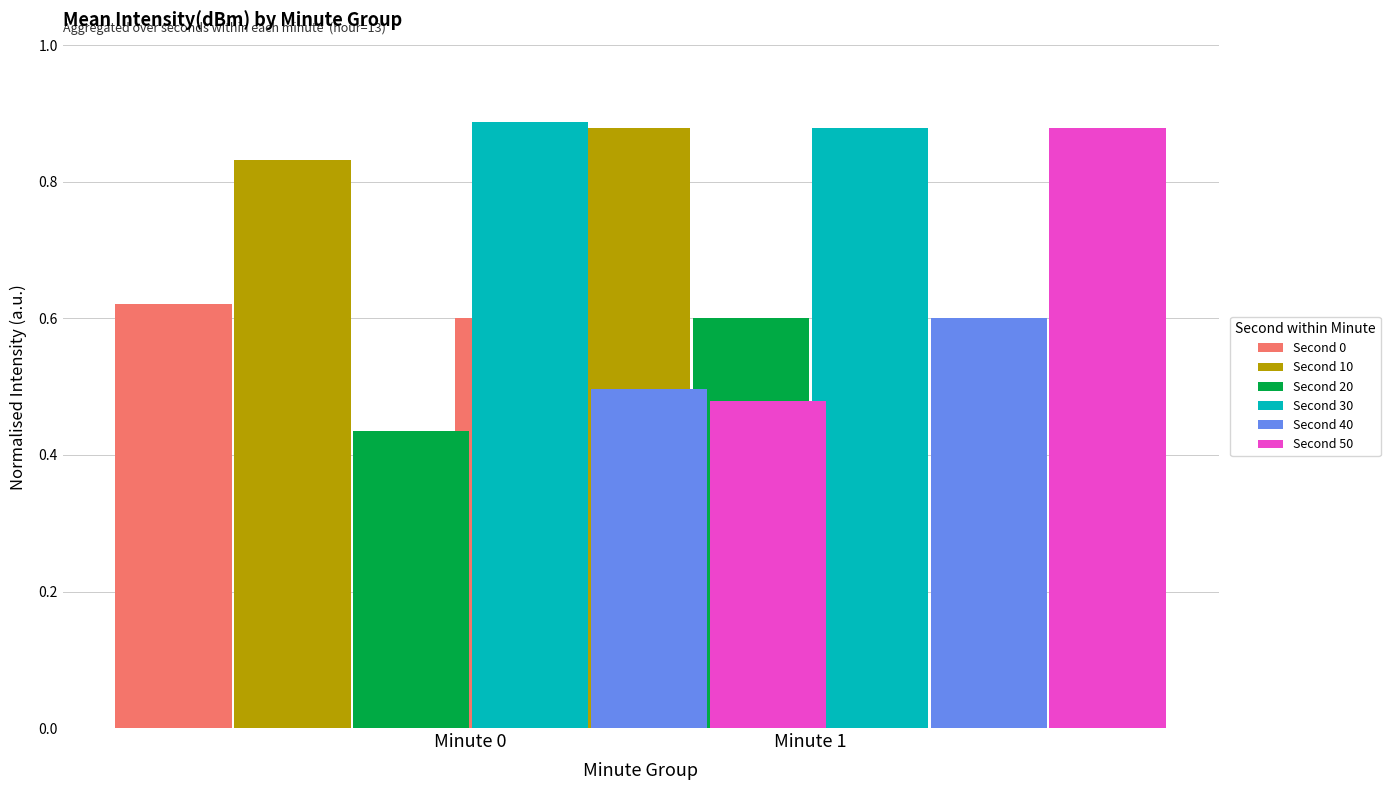

The Second 50 series shows 0.9 at Minute 1. True or false?

True